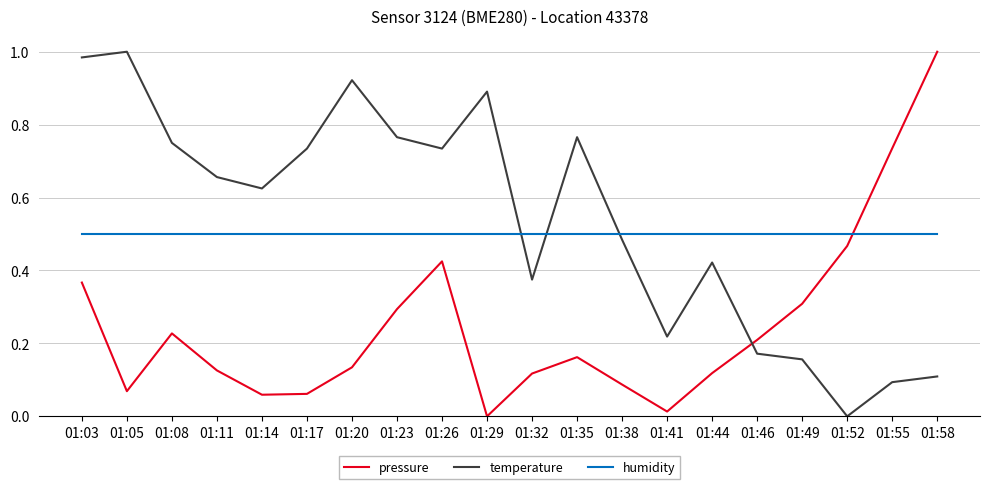

At 01:23, list the series in order from smallest to largest.

pressure, humidity, temperature